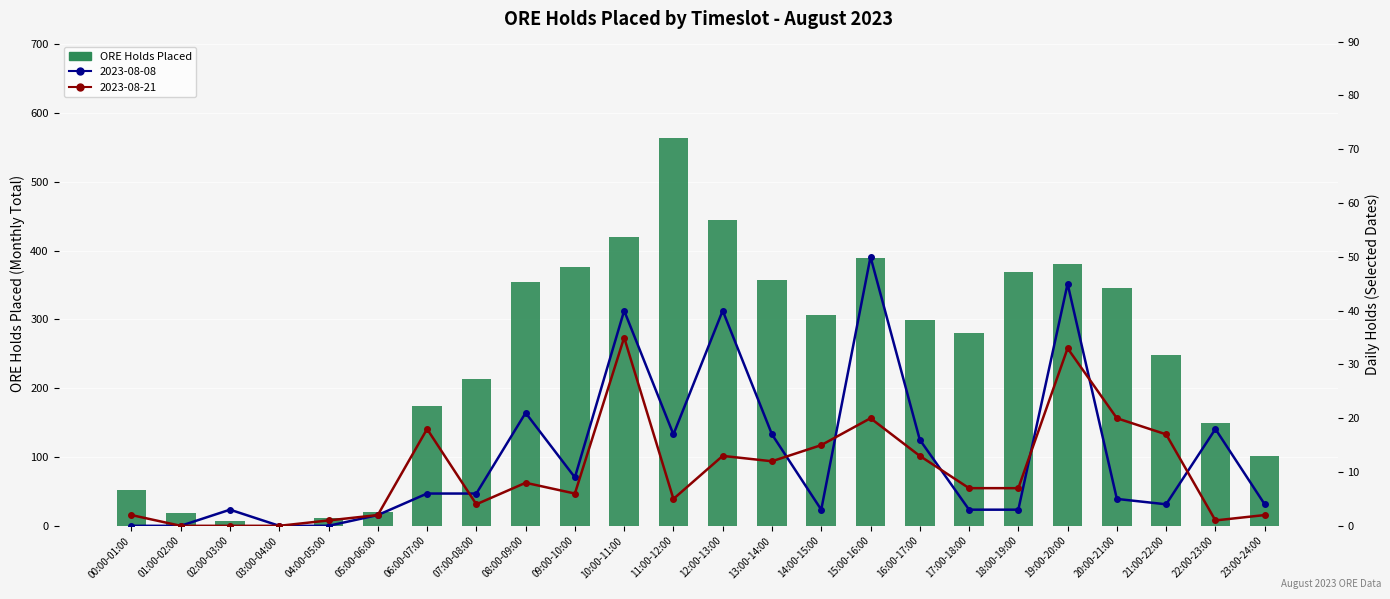

What is the label of the 10th bar from the left?

09:00-10:00